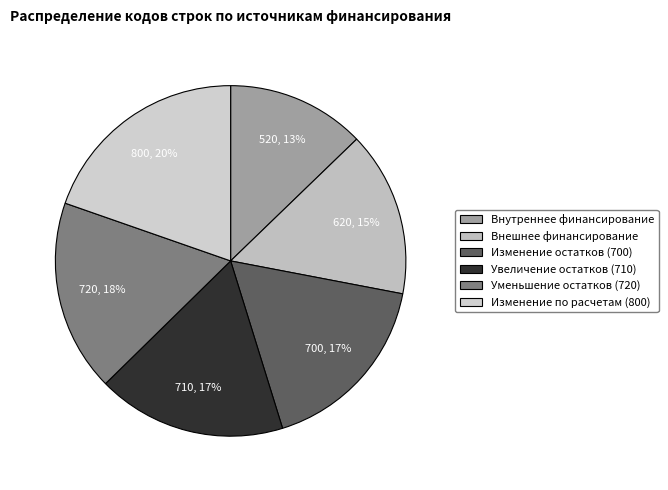

How many segments does this pie chart have?

6